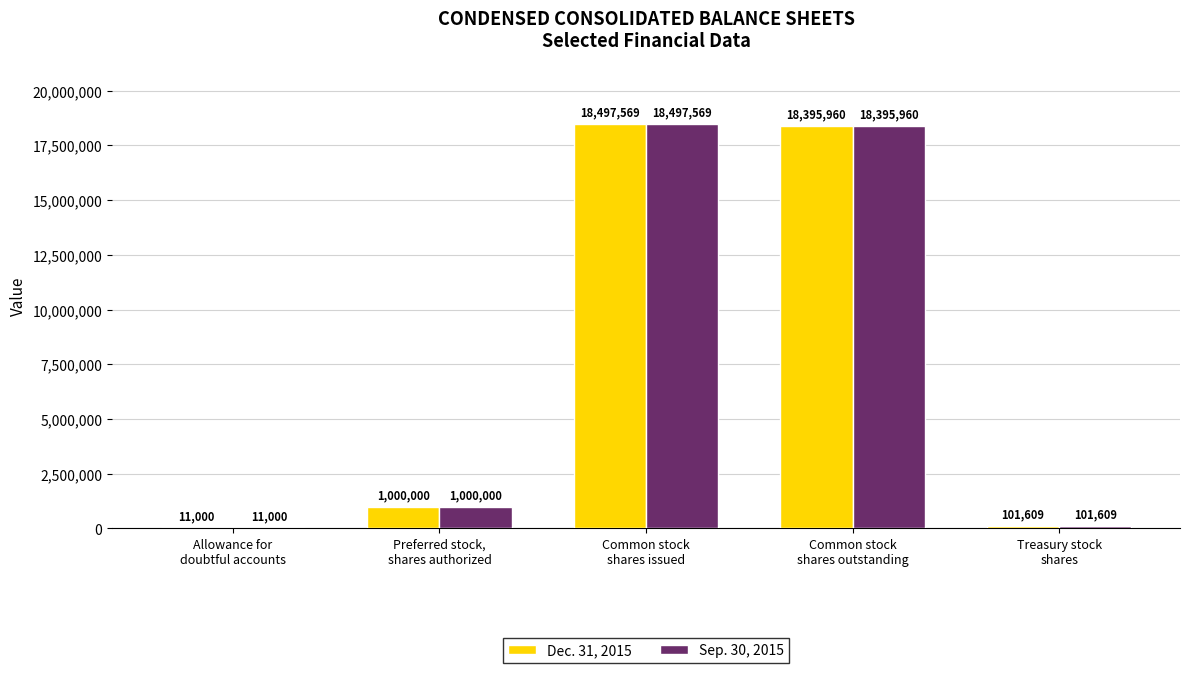

What is the approximate value of Dec. 31, 2015 at Preferred stock,
shares authorized?

1000000